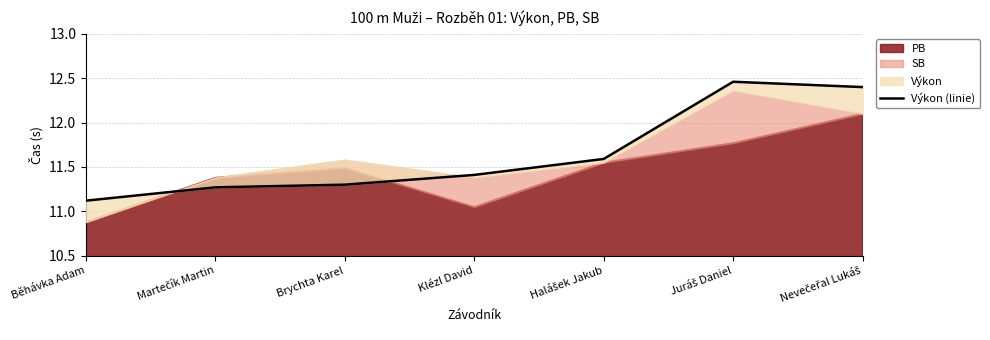

What is the maximum value shown in the chart?

12.5